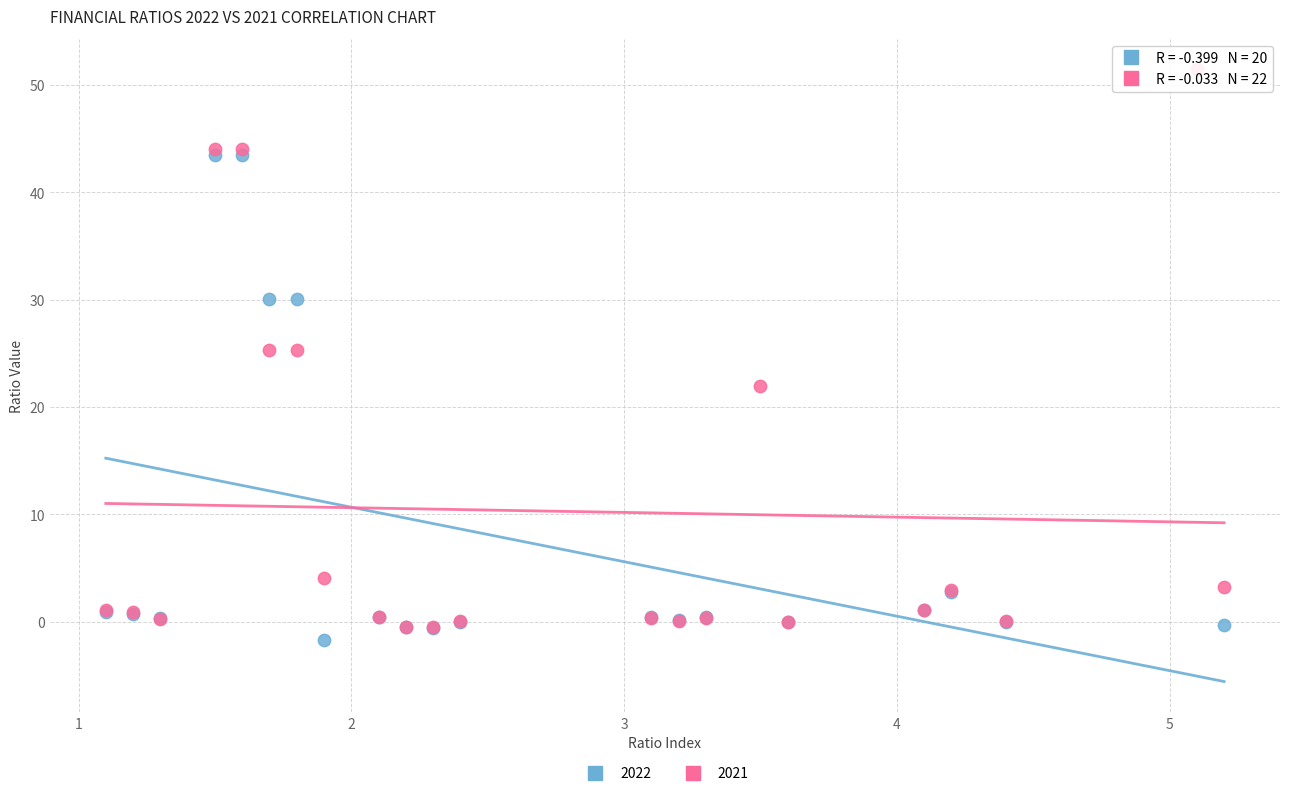

Which series has the largest Y range (max minus min)?

2021